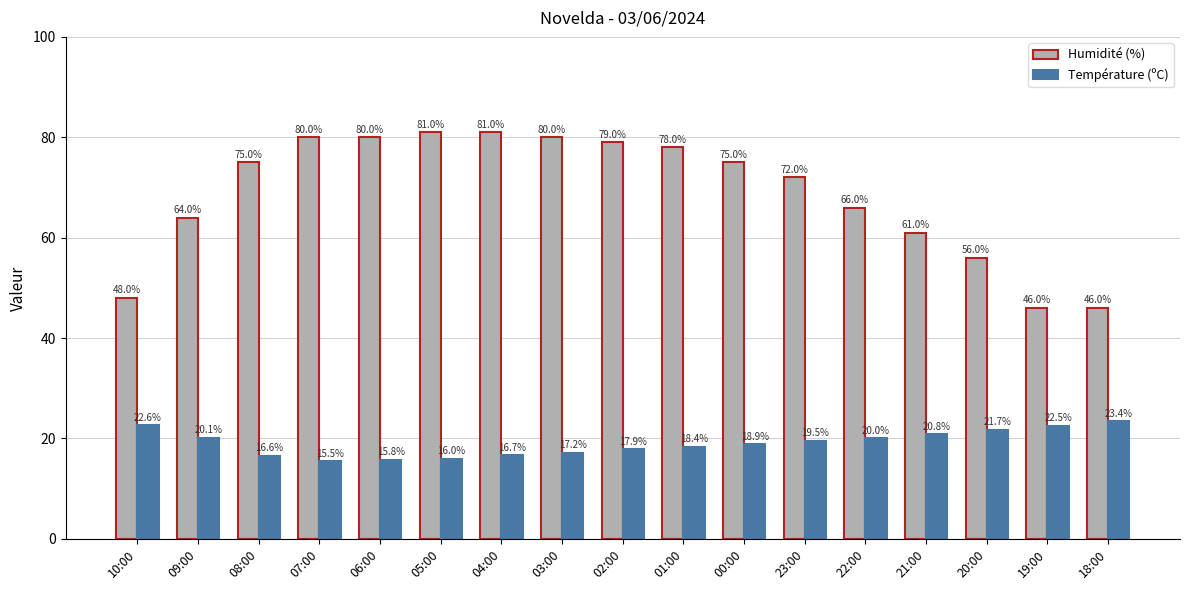

Which series has the largest range (max minus min)?

Humidité (%)